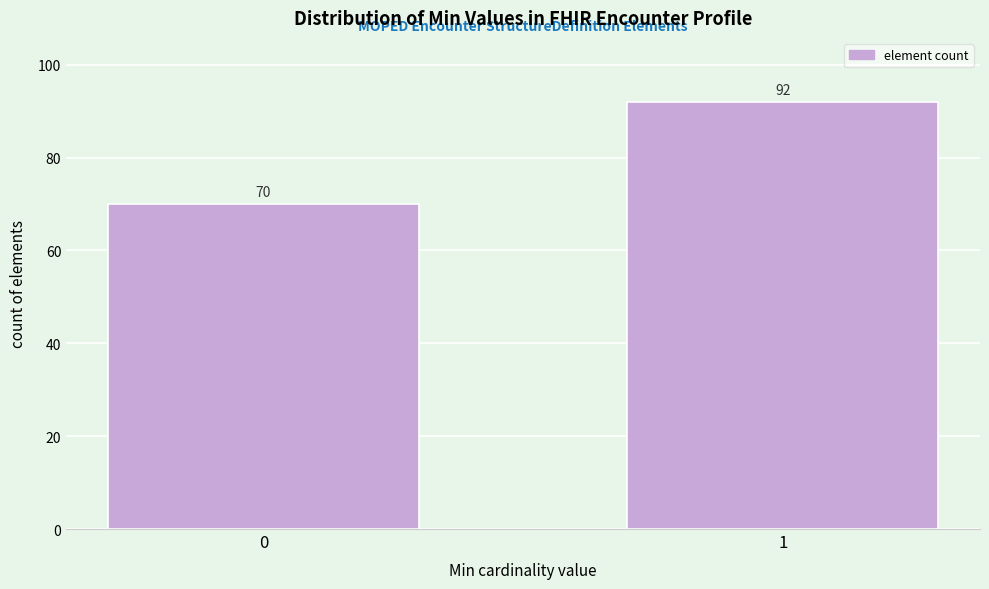

Reading left to right, what are all the values shown in this chart?

0=70	1=92